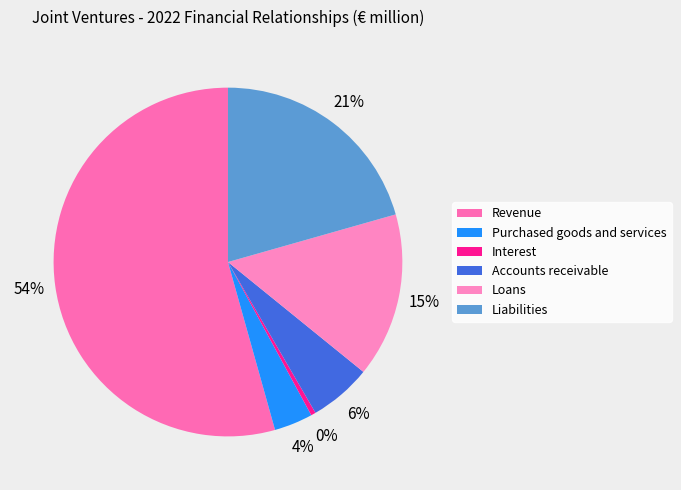

Do Loans and Purchased goods and services together represent more than half of the pie?

No